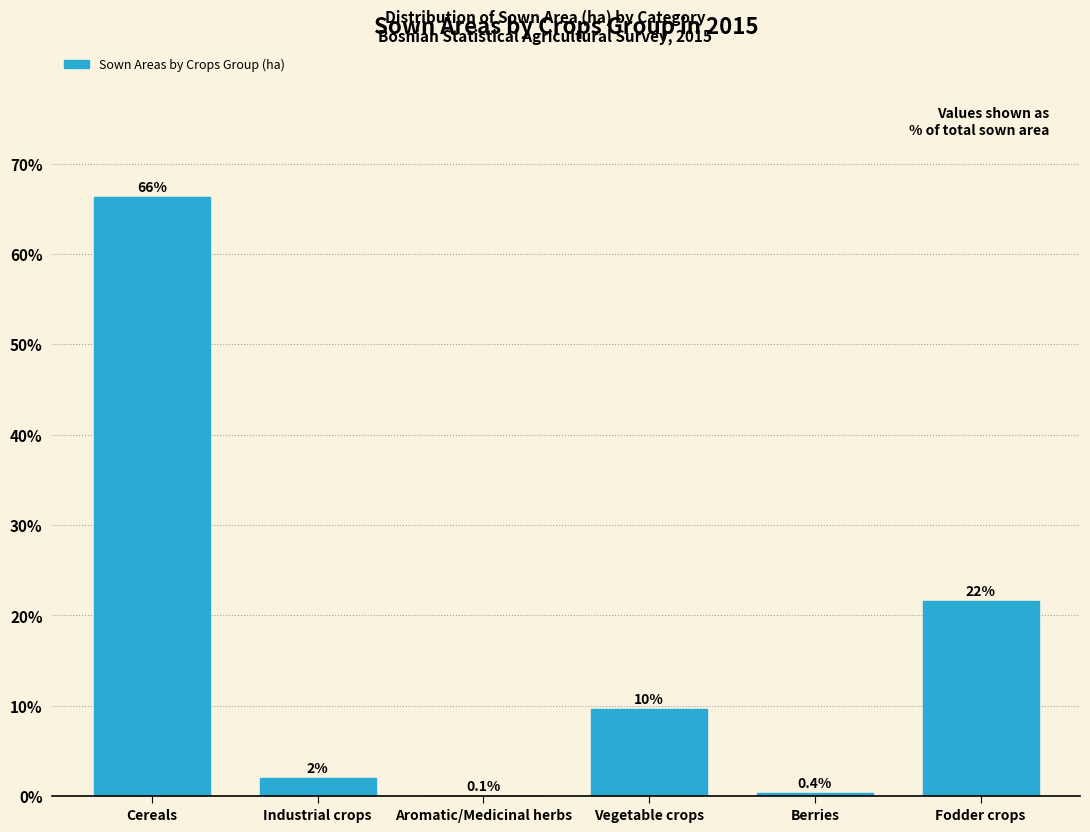

Reading right to left, what are all the values shown in this chart?

Fodder crops=21.6	Berries=0.4	Vegetable crops=9.6	Aromatic/Medicinal herbs=0.1	Industrial crops=2.0	Cereals=66.3